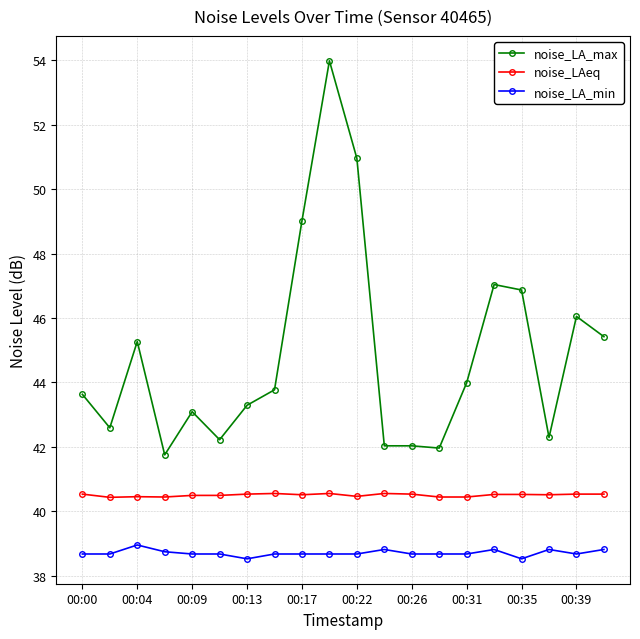

What is the average value of the noise_LA_min series?

38.7